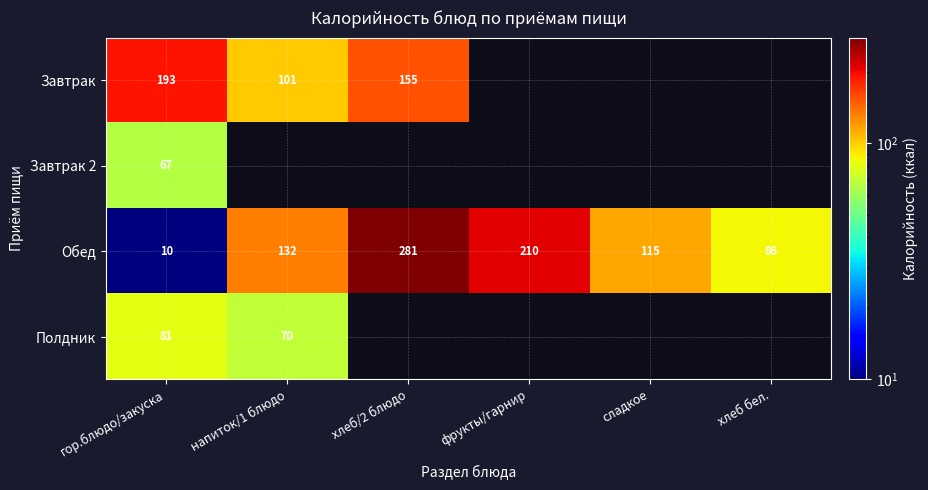

True or false: Обед has a value of 185 at напиток/1 блюдо.

False